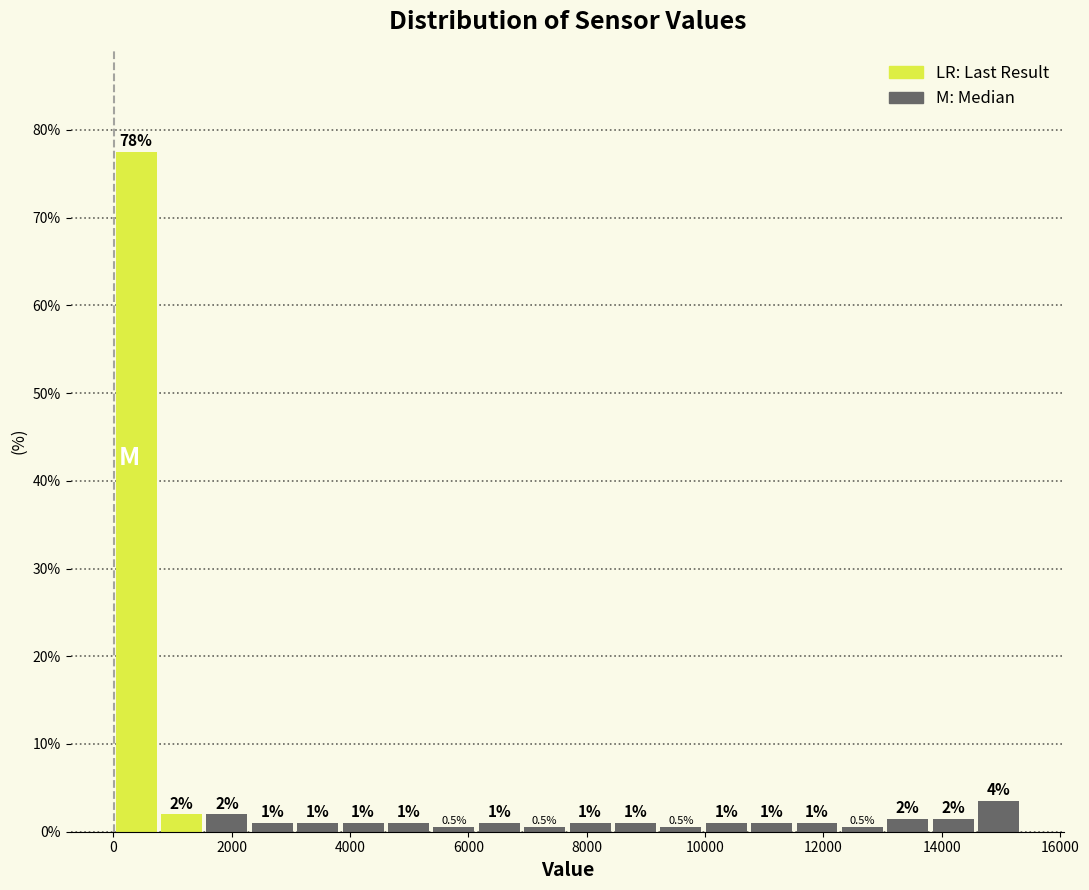

Around what value on the x-axis is the tallest bar? Give the approximate position of its centre, as read against the axis.

400